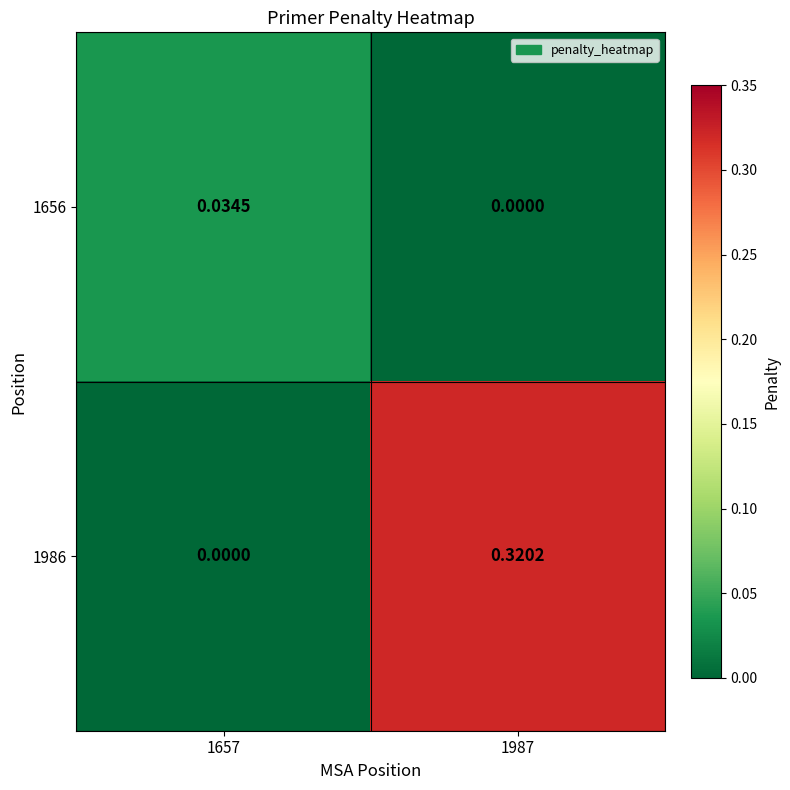

Is the value of 1656 at 1657 greater than the value of 1986 at 1987?

No